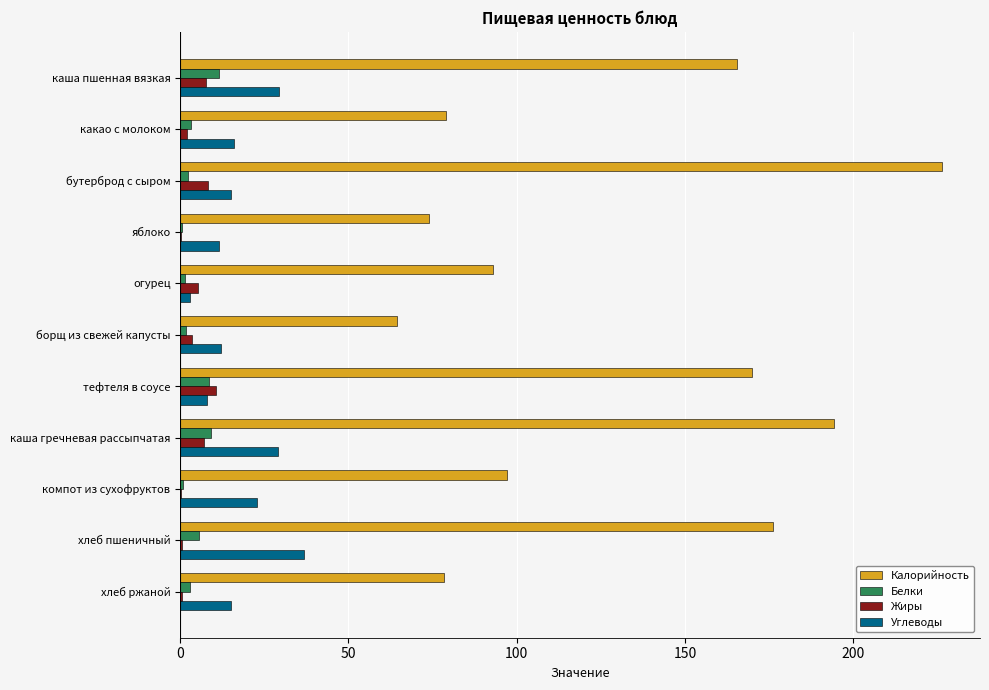

What is the maximum value shown in the chart?

226.4